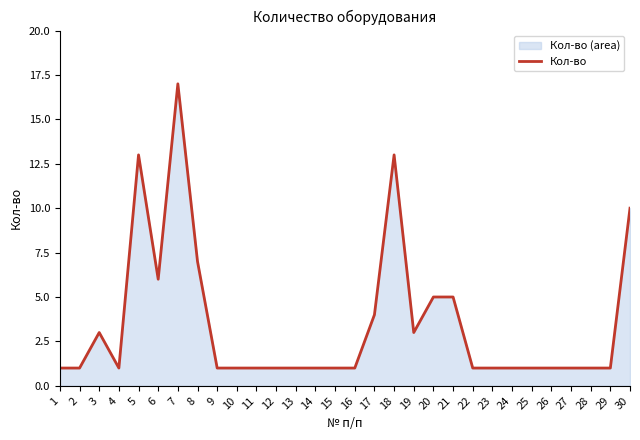

At which category does the chart reach its minimum across all series?

1